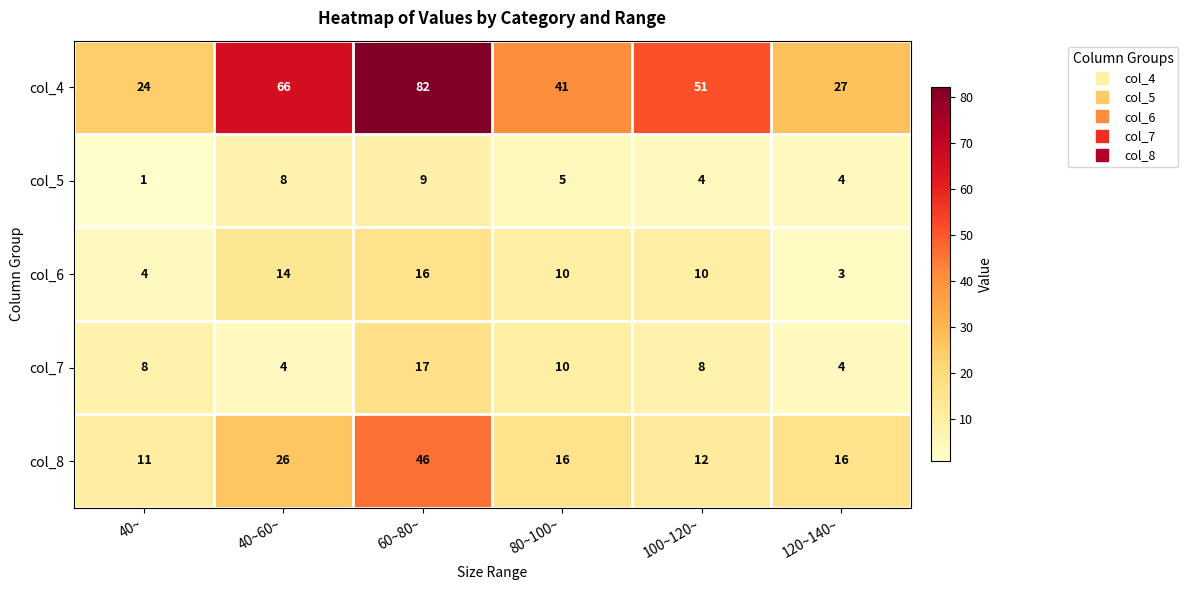

What is the sum of the col_5 values at 60~80~ and 80~100~?

14